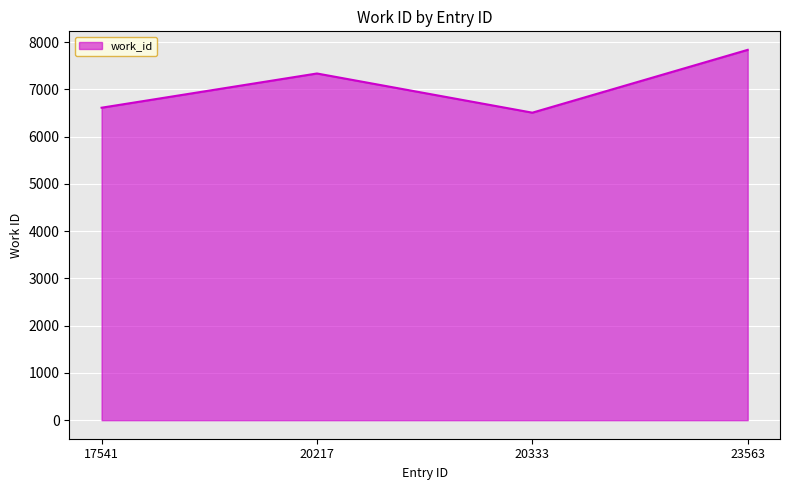

What is the average value?

7072